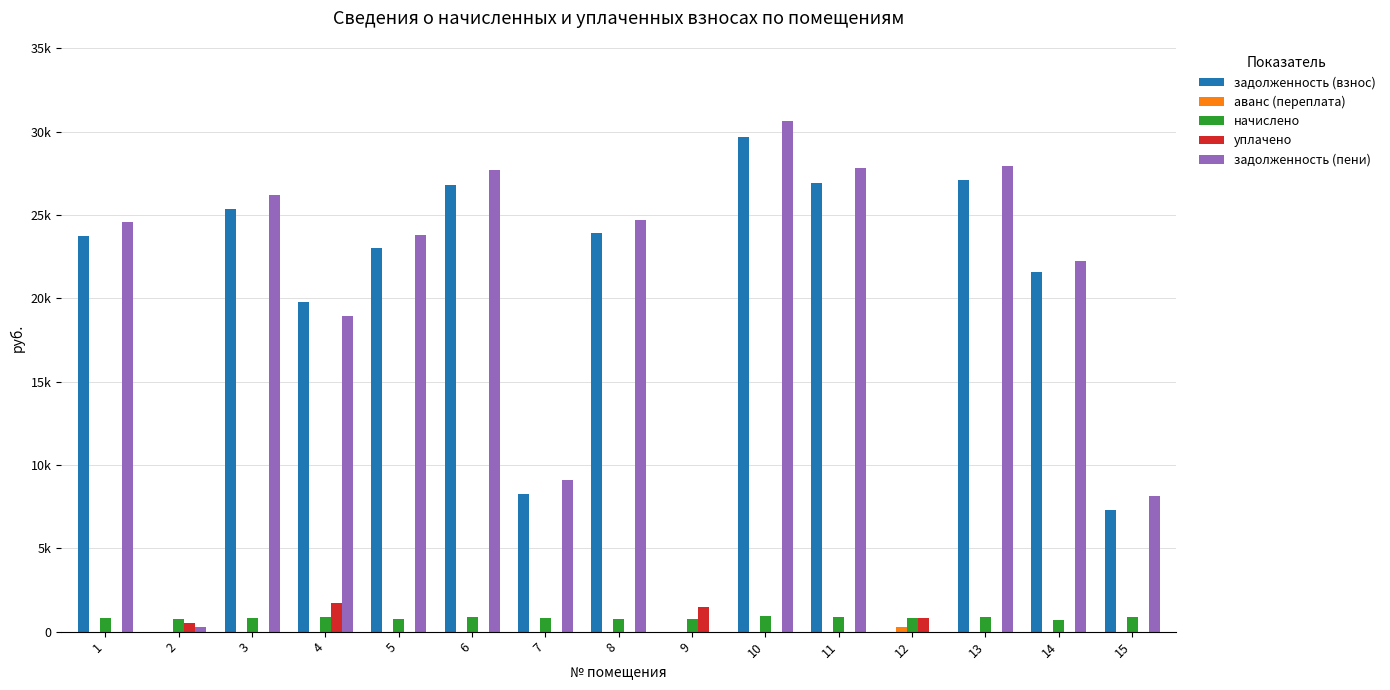

What is the sum of the задолженность (взнос) values at 2 and 8?

23931.0